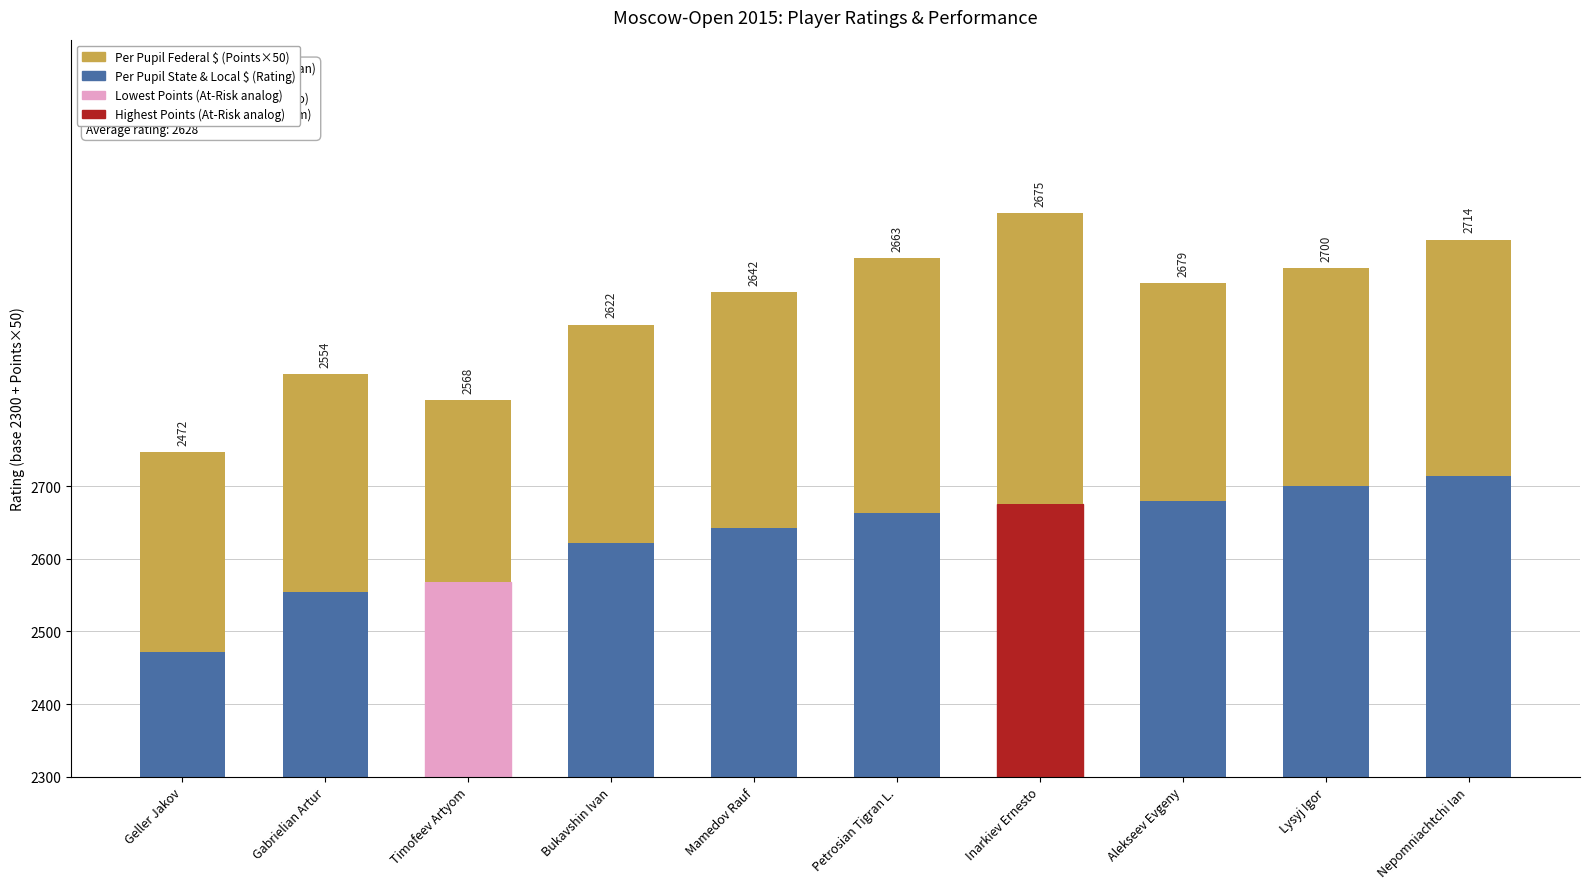

What is the label of the 8th bar from the right?

Timofeev Artyom